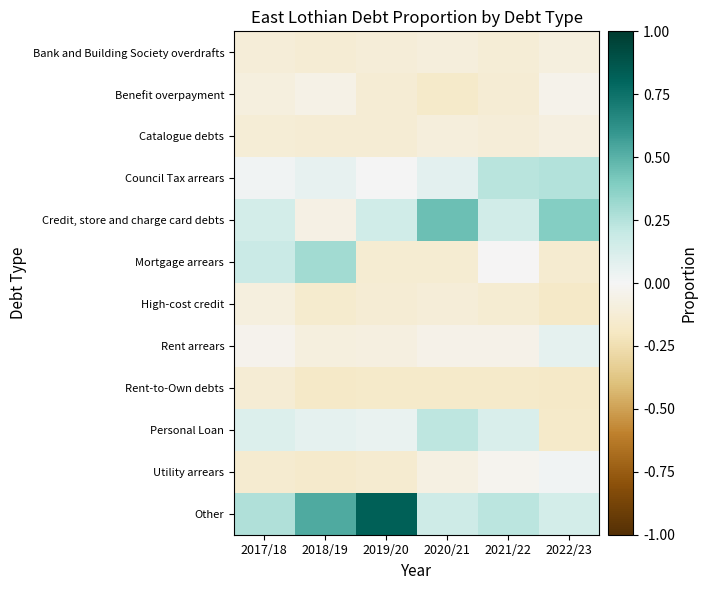

Which has a higher value, 2018/19 or 2021/22?

2021/22